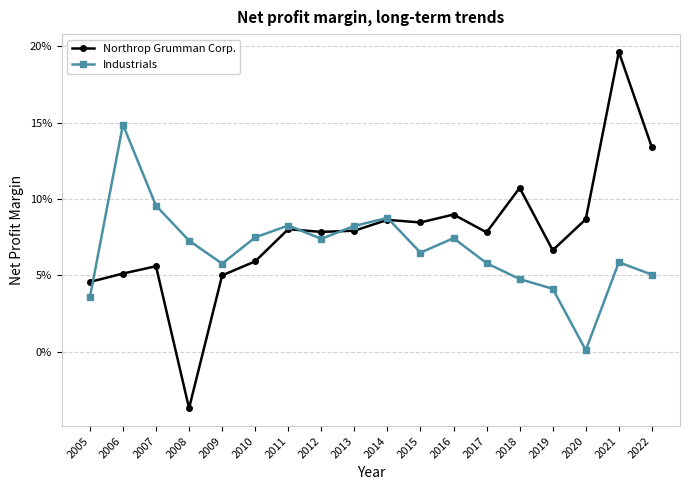

Where is Industrials nearest to the value 0?

2020